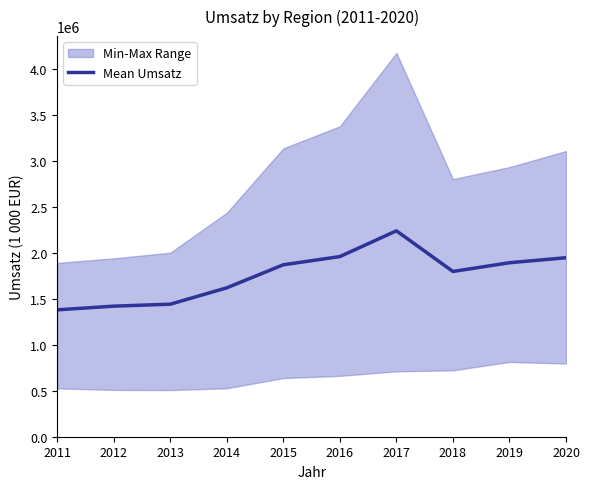

Reading right to left, list all the values displayed in this chart.

2020=1947491.0	2019=1893090.0	2018=1798014.3	2017=2240262.0	2016=1960070.3	2015=1870923.7	2014=1620202.7	2013=1442086.7	2012=1420568.0	2011=1380554.0